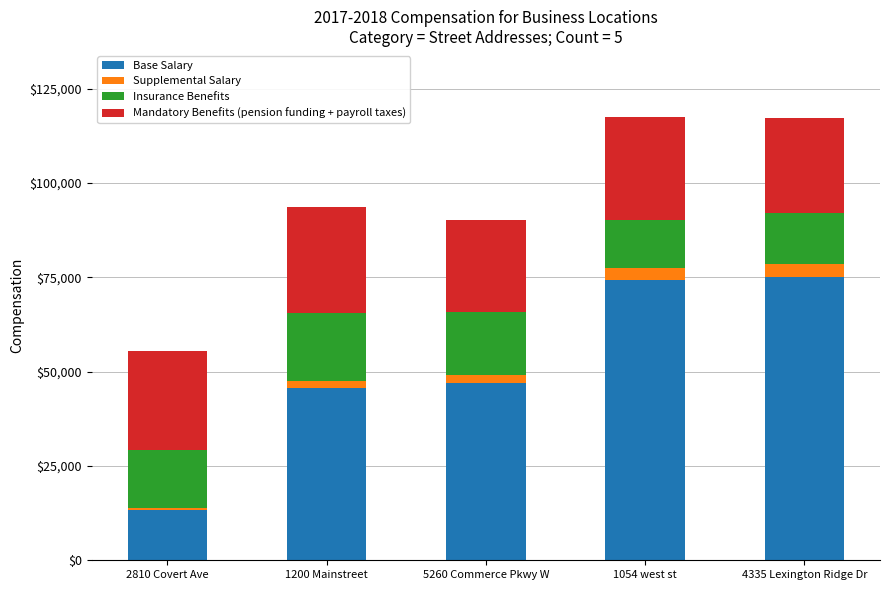

How many bars are there in total?

5